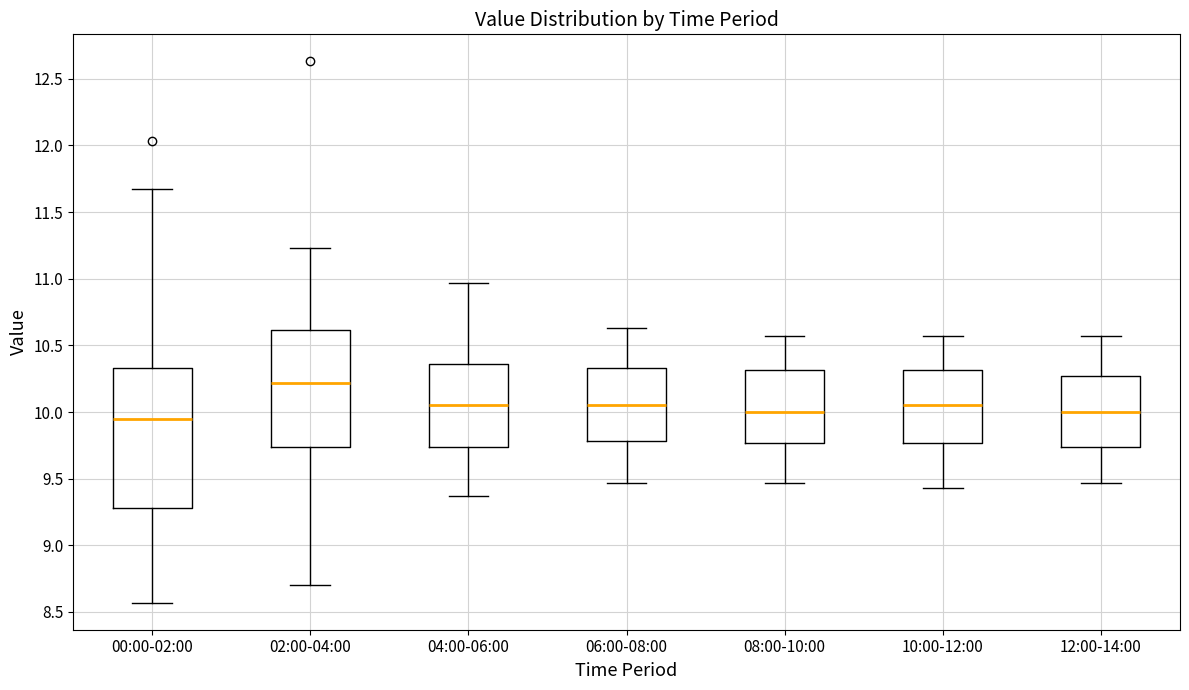

Which box has the lowest median line?

00:00-02:00